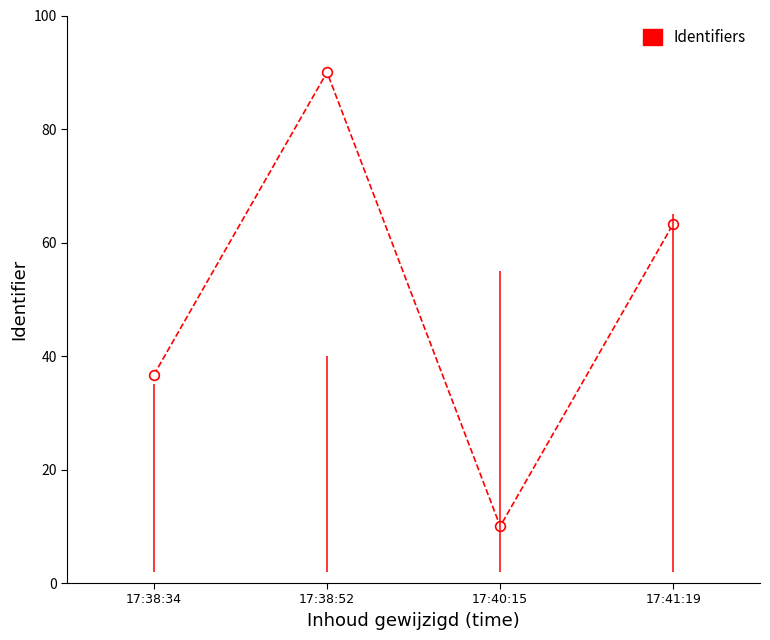

Which category has the highest value across all series?

17:38:52